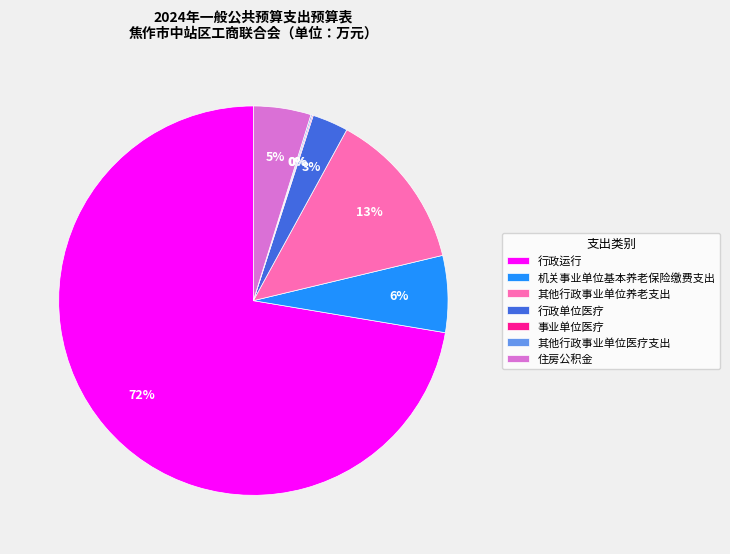

Is 行政运行 the majority of the pie?

Yes